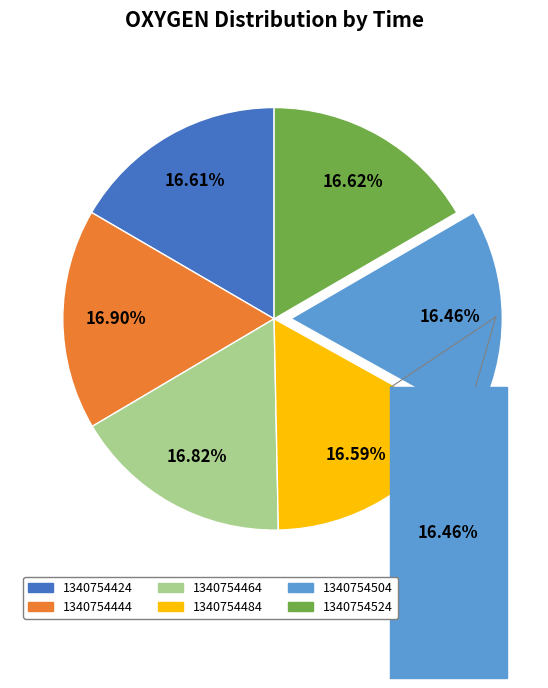

Is there any slice that represents more than half of the pie?

No